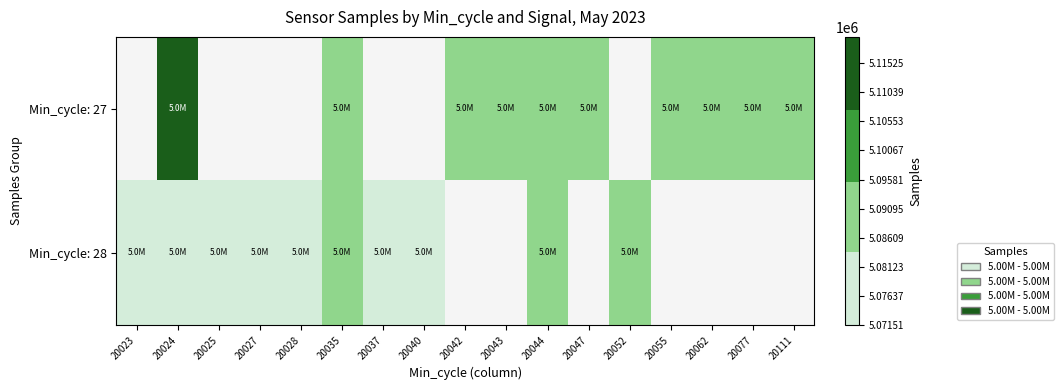

What is the total value across all series at 20024?

10191209.0